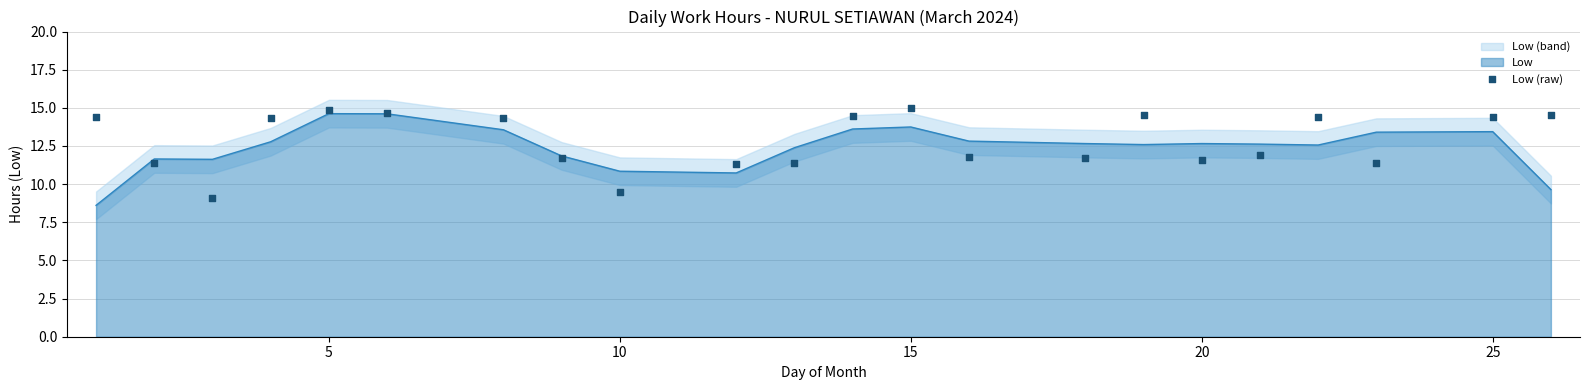

What is the highest value of the Low series?

14.6